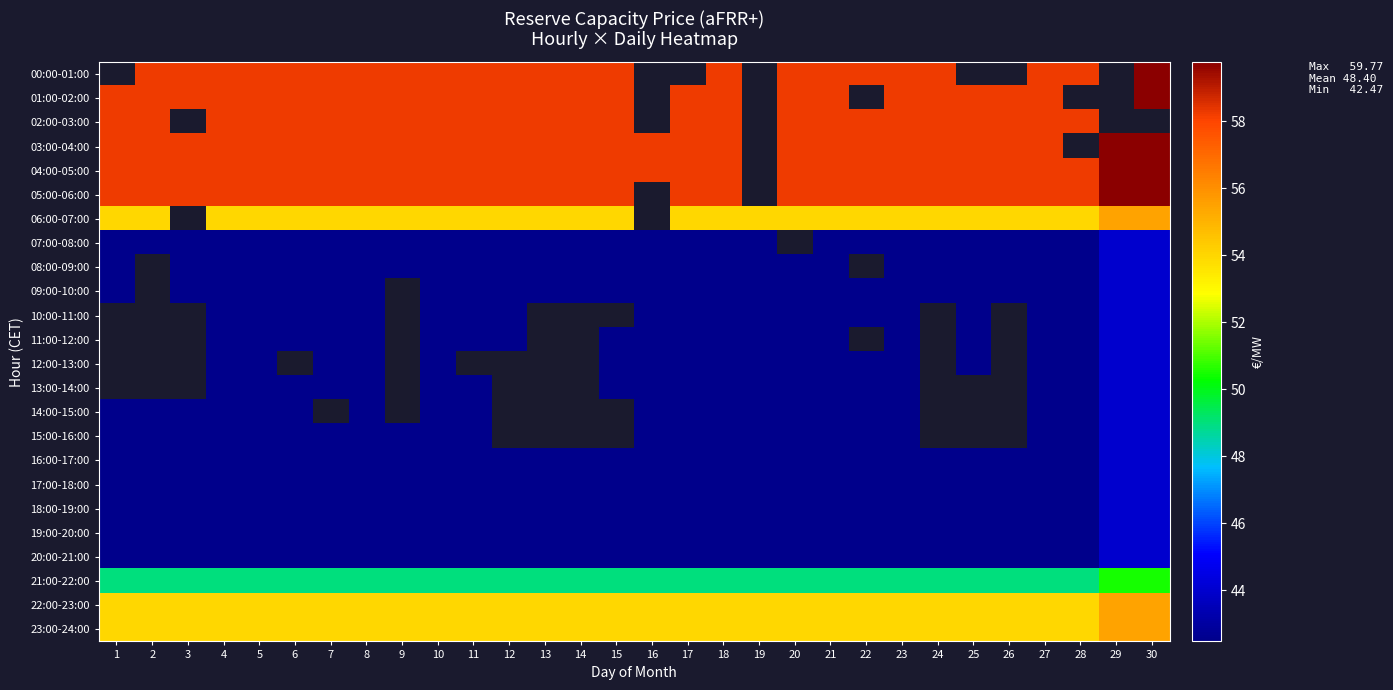

At which category is the sum across all series the highest?

4